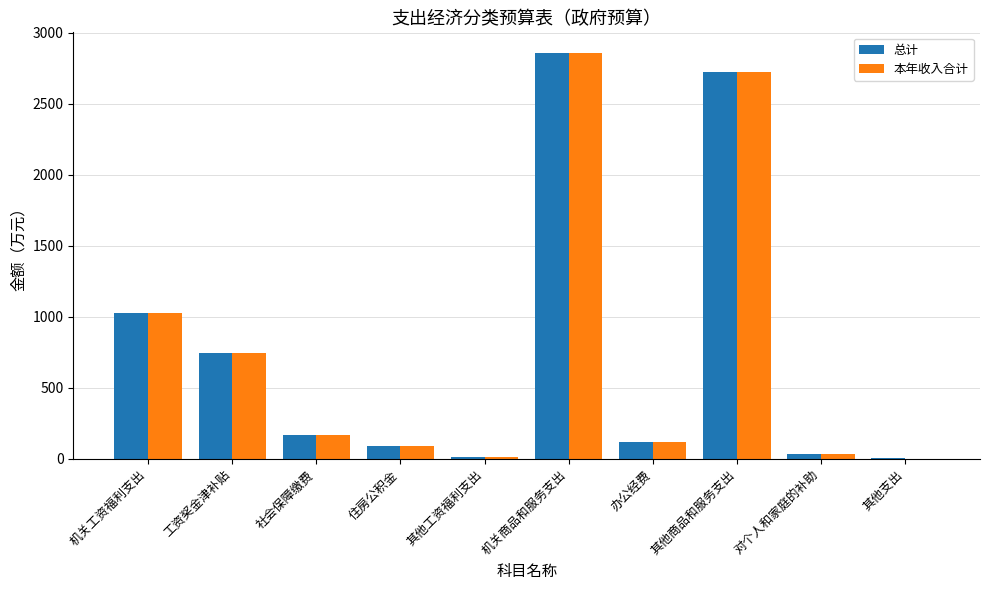

True or false: 总计 has a value of 746.8 at 工资奖金津补贴.

True